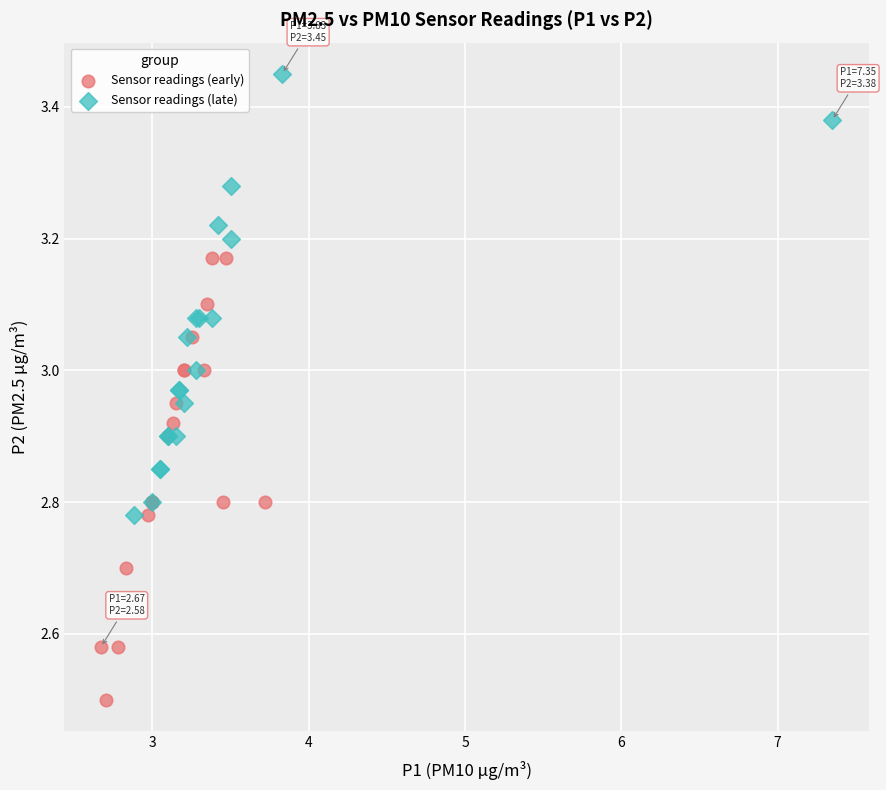

Which series contains the lowest Y value?

Sensor readings (early)